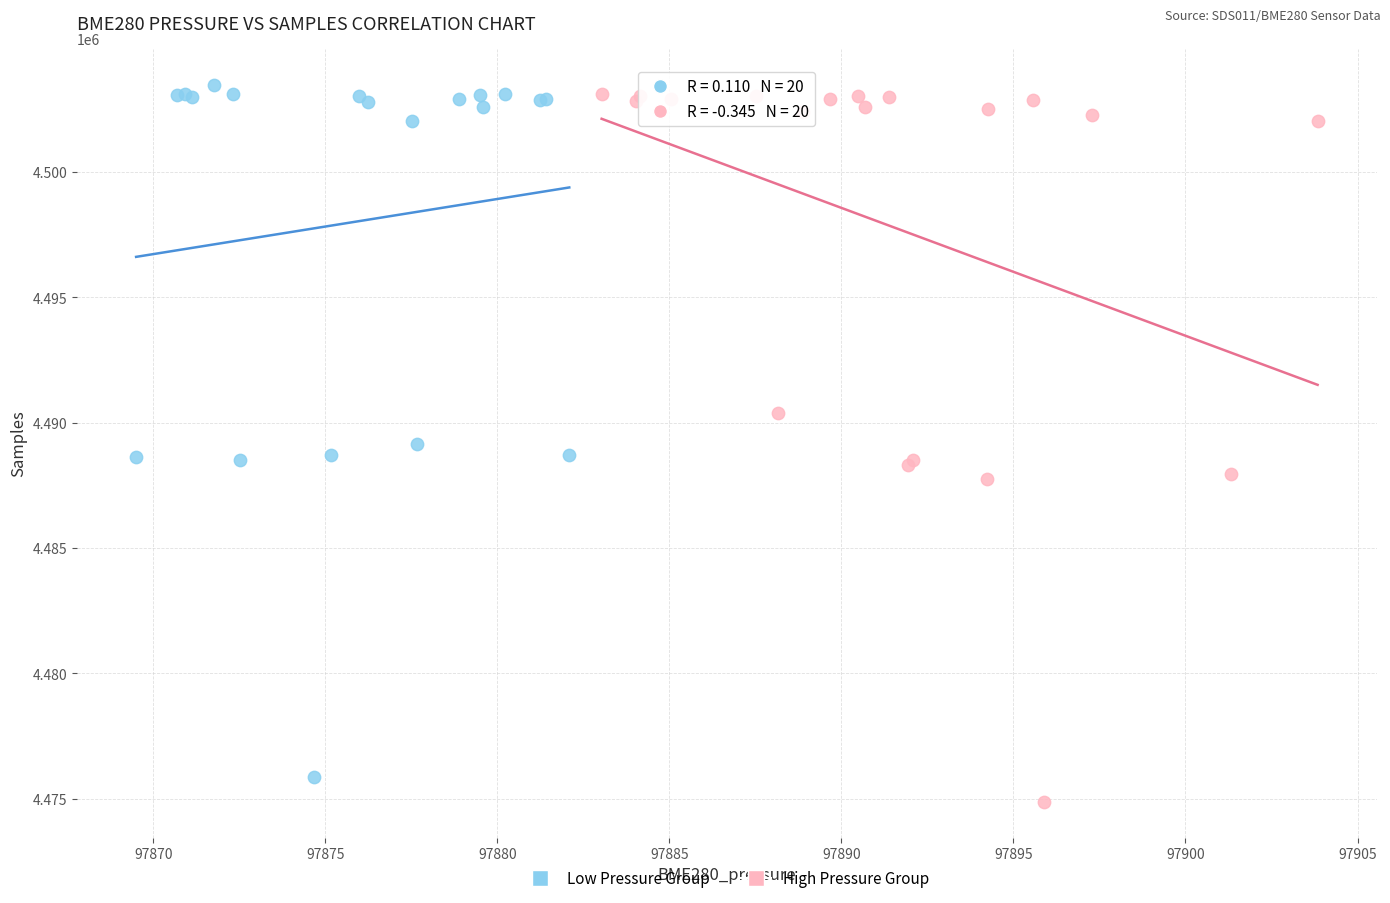

What are all the series names shown in the legend?

Low Pressure Group, High Pressure Group